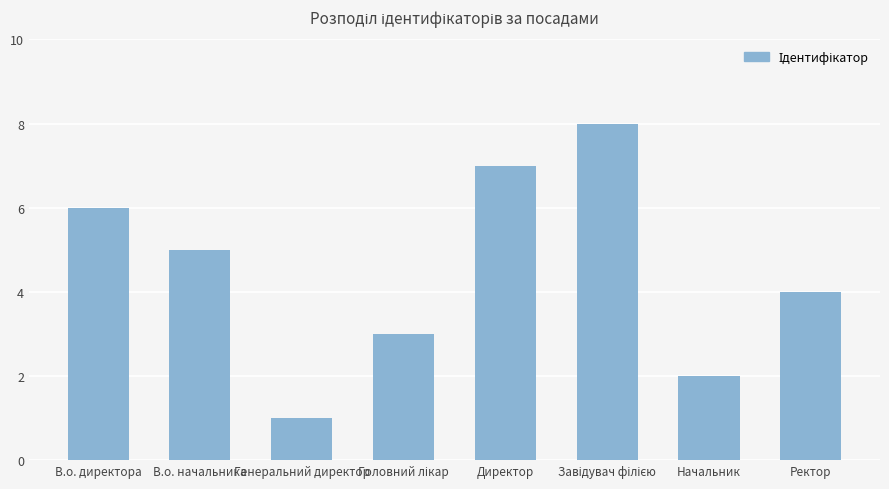

Reading right to left, transcribe all the data shown in this chart.

4	2	8	7	3	1	5	6